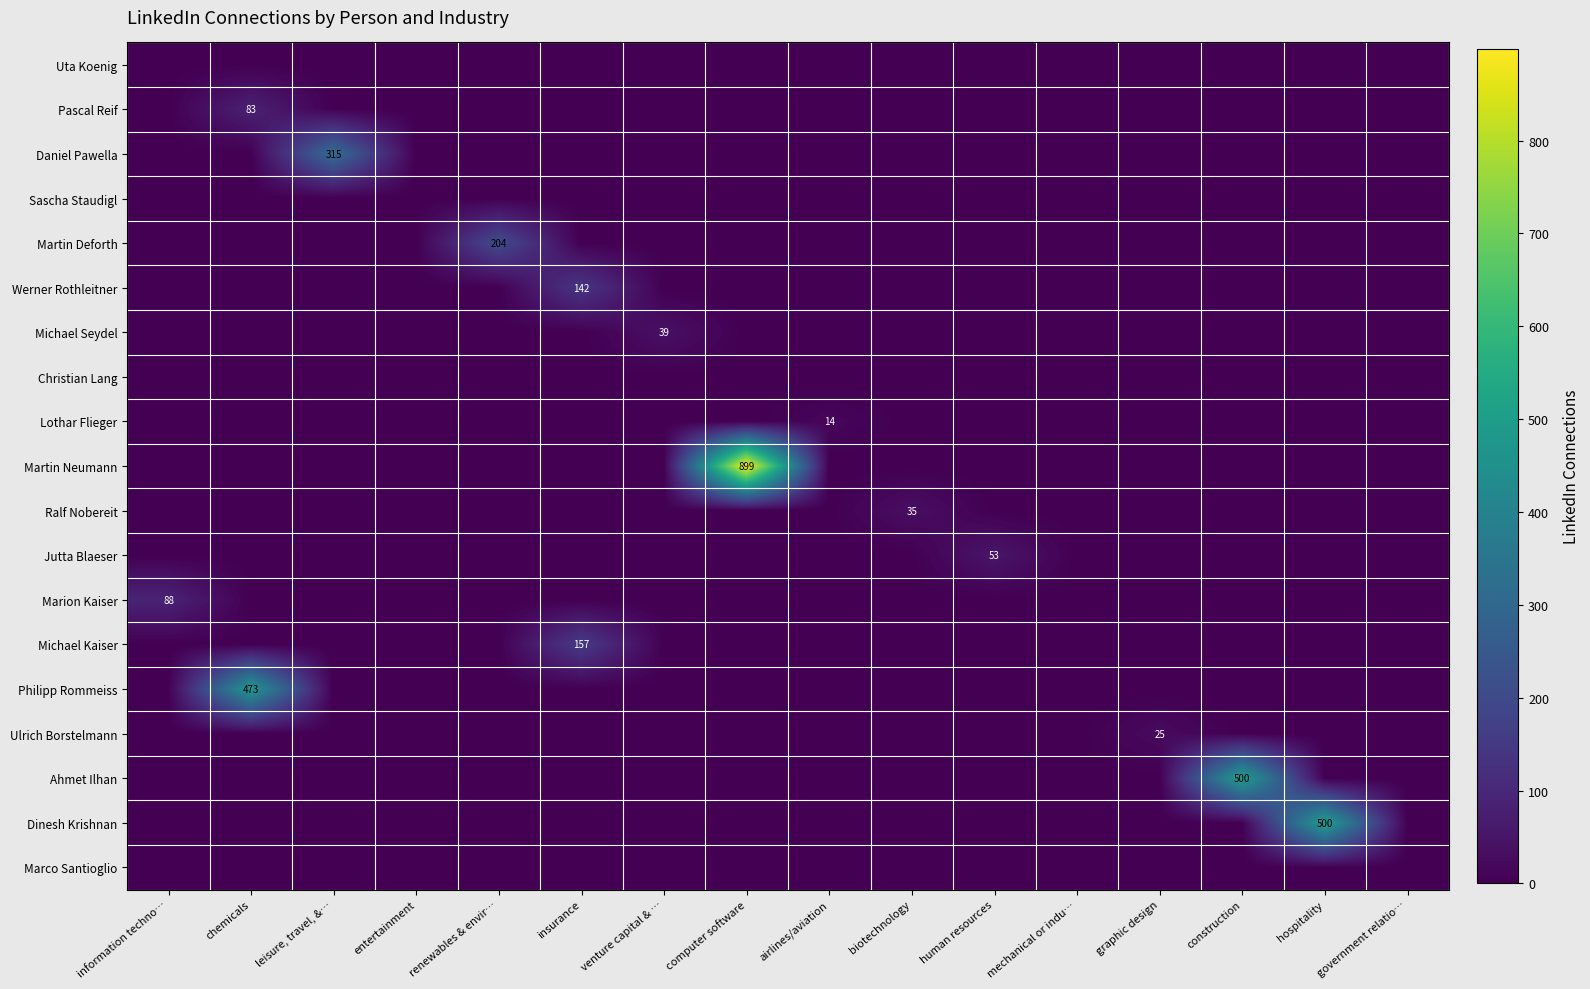

How many positive values does the Ulrich Borstelmann series have?

1